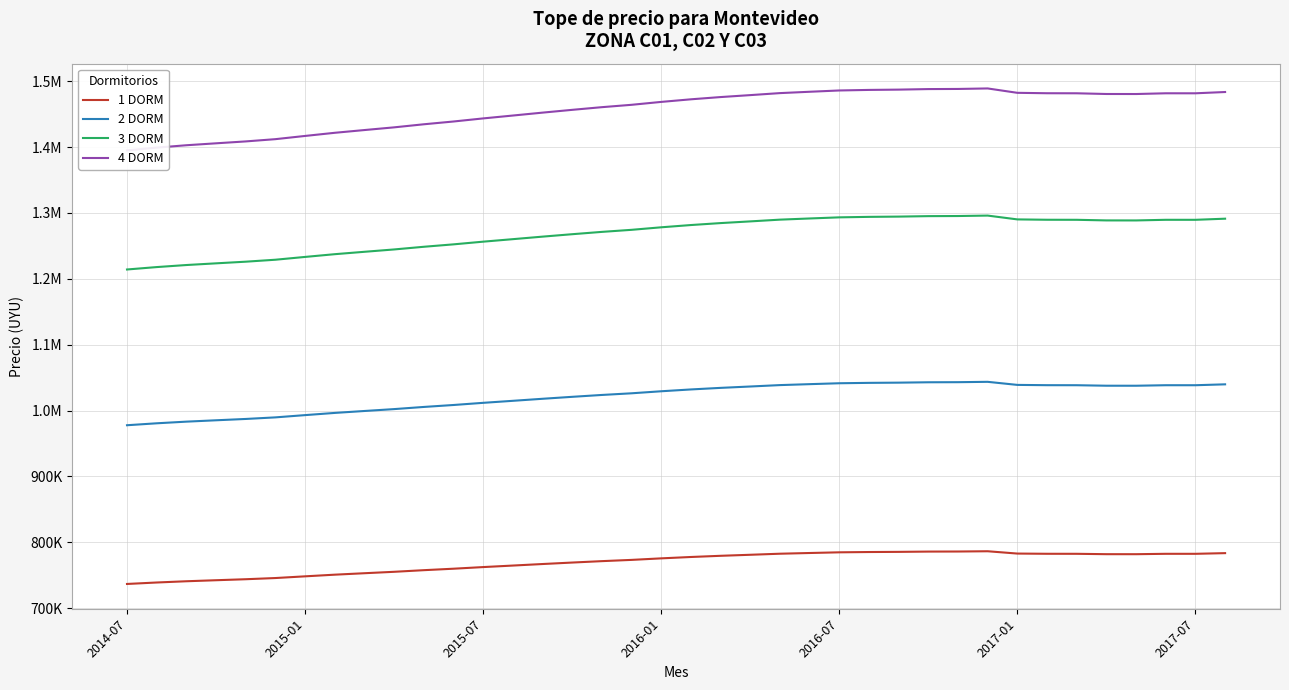

True or false: 3 DORM and 1 DORM cross at least once.

False